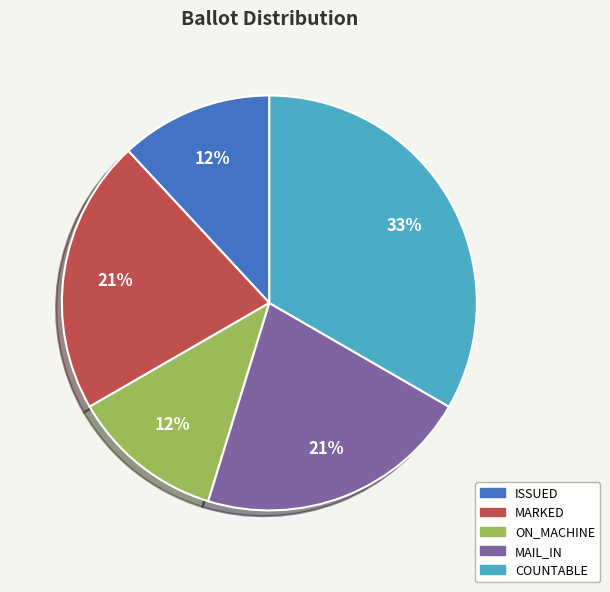

Does ON_MACHINE account for over 50% of the chart?

No